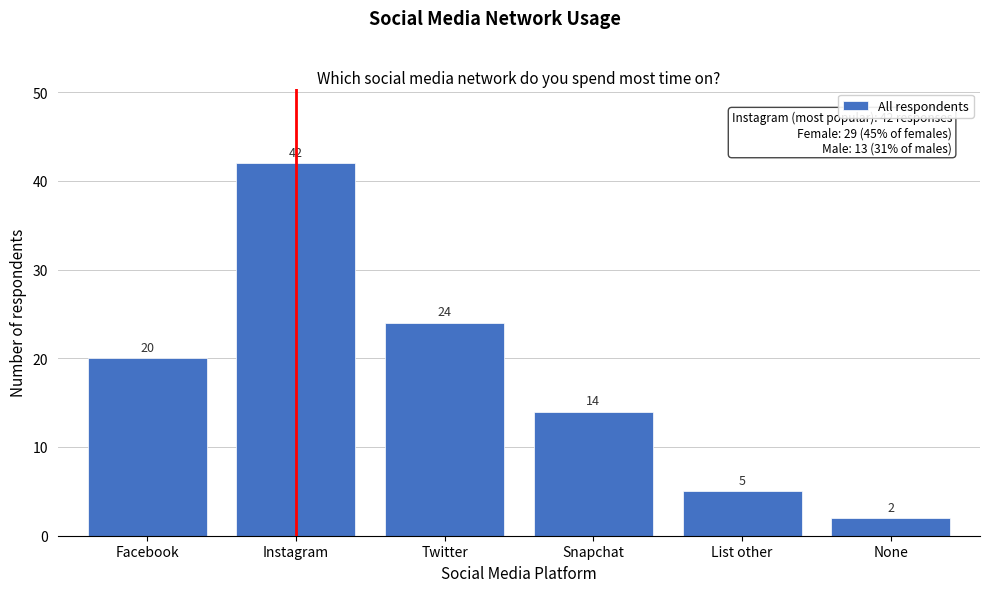

Reading left to right, transcribe all the data shown in this chart.

Facebook=20	Instagram=42	Twitter=24	Snapchat=14	List other=5	None=2